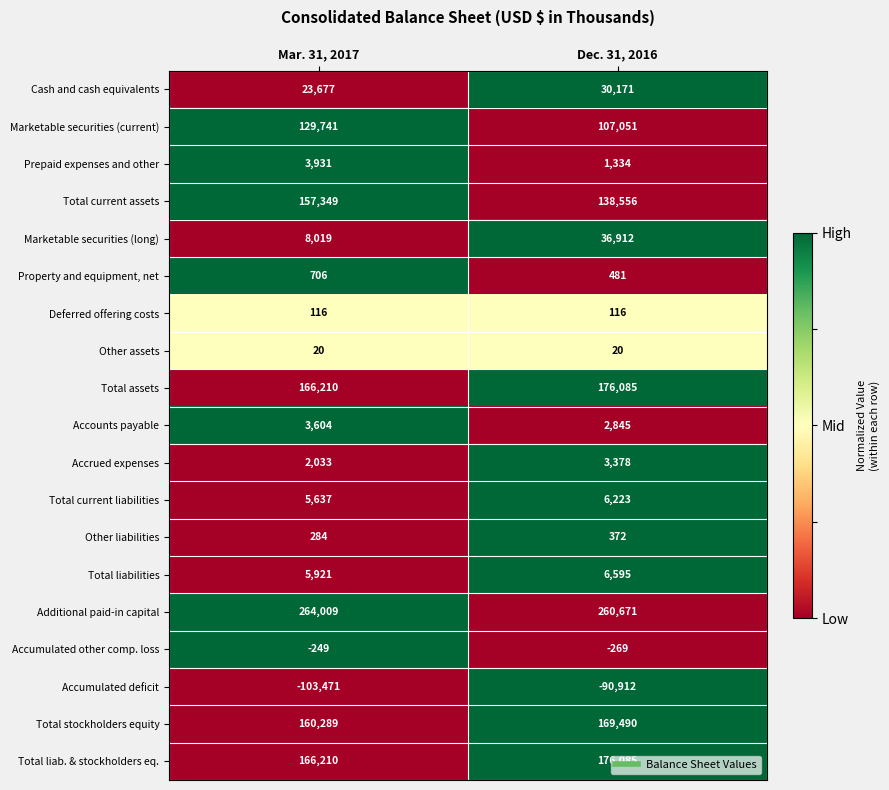

At which category does the chart reach its peak across all series?

Mar. 31, 2017